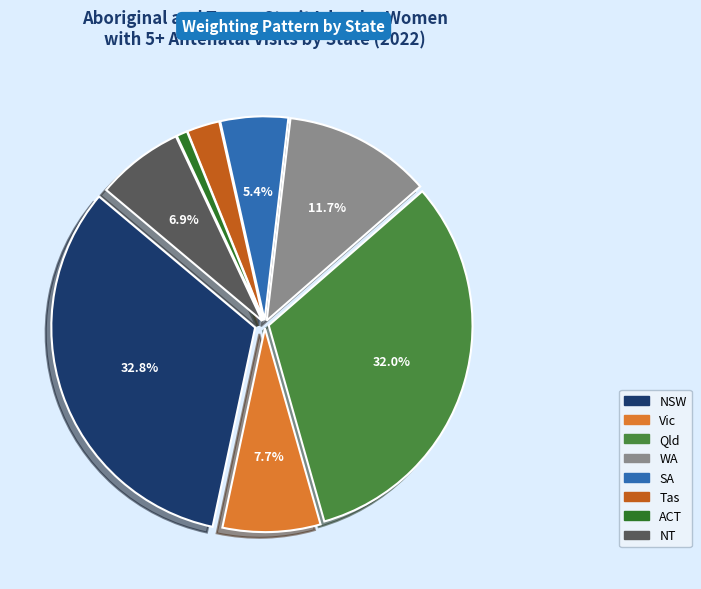

Which slice is the smallest?

ACT